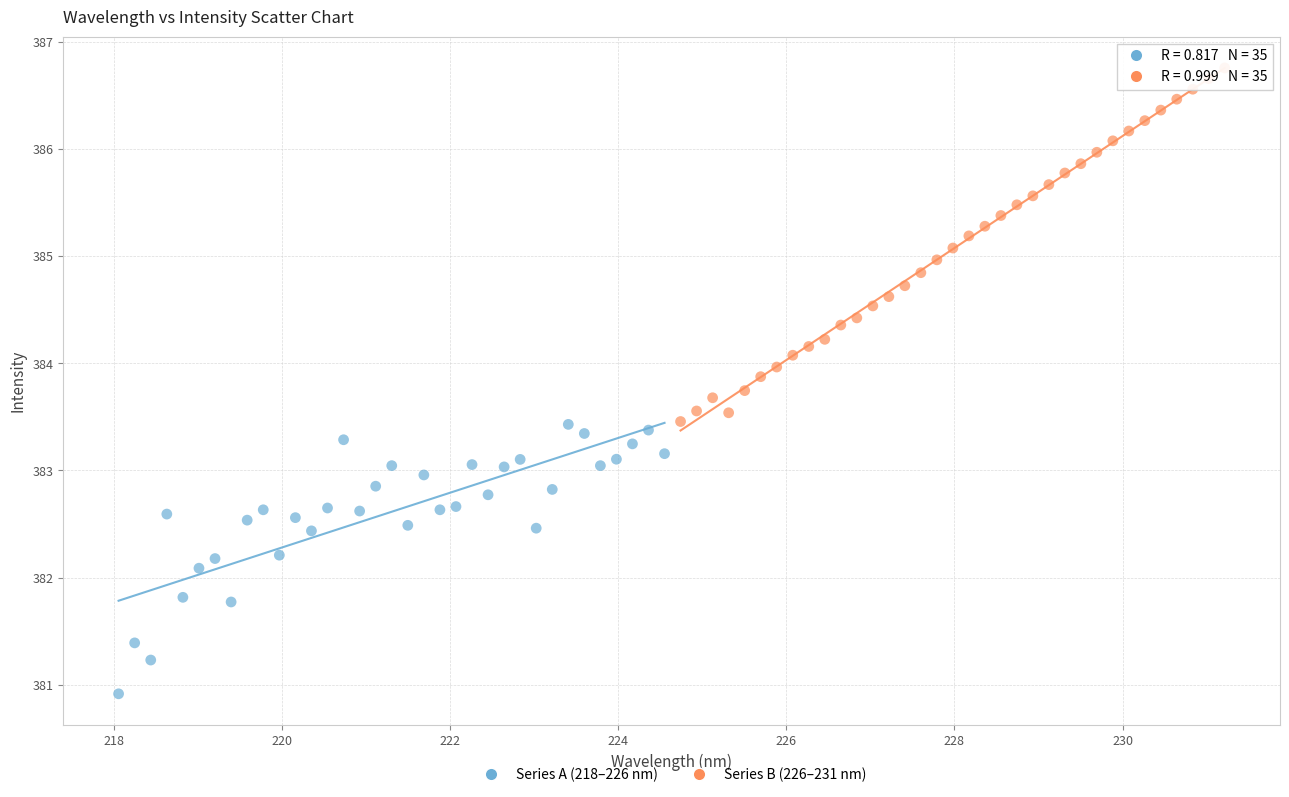

Which series contains the lowest Y value?

Series A (218–226 nm)